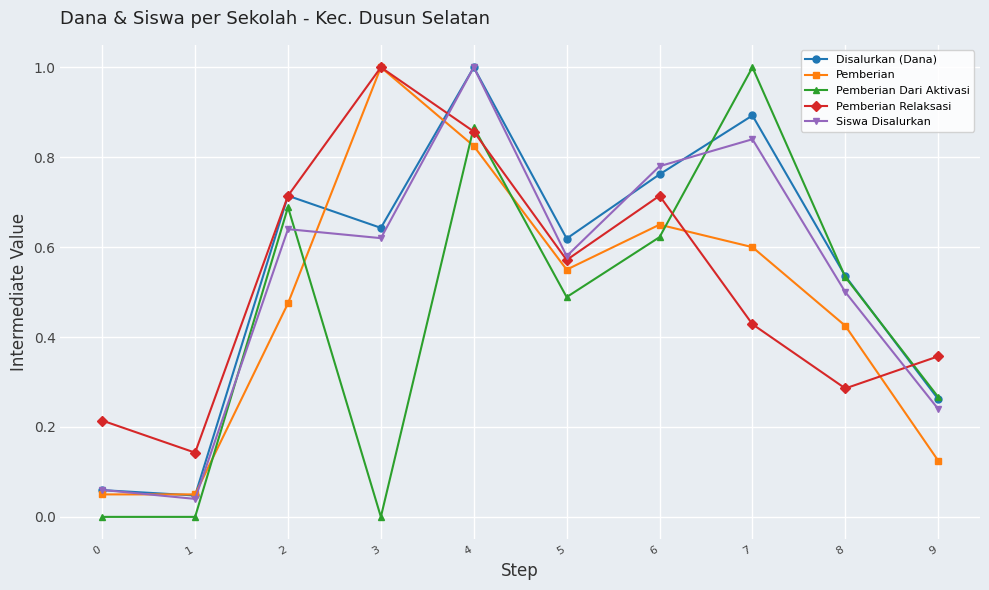

What is the value of the Disalurkan (Dana) point at the 5th from the left?

1.0